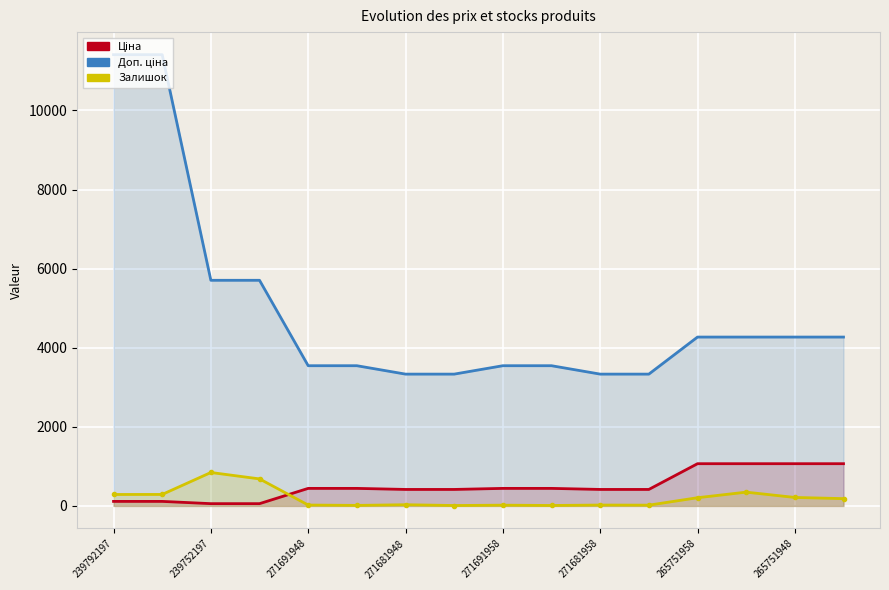

What position from the left is 265751958?

13